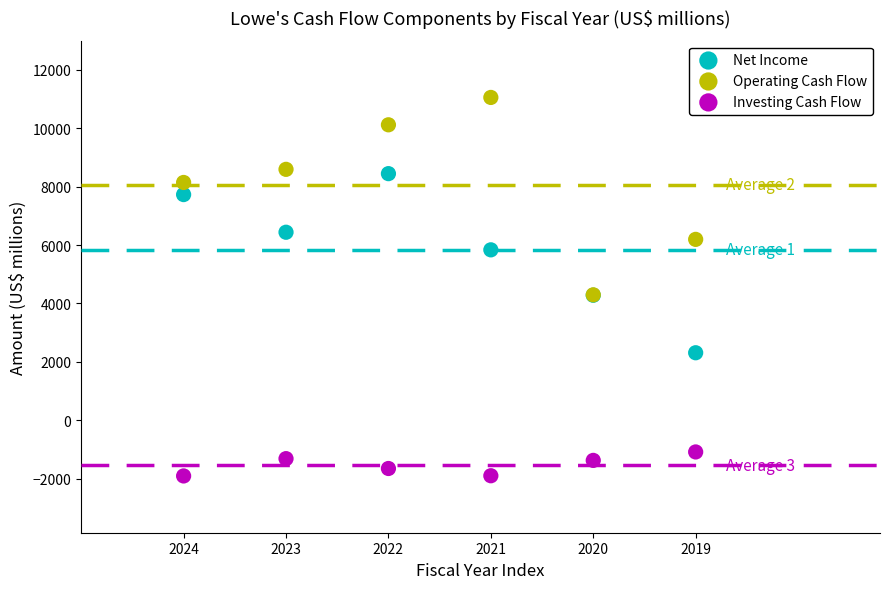

In the Net Income series, what Y value is closest to 5378?

5835